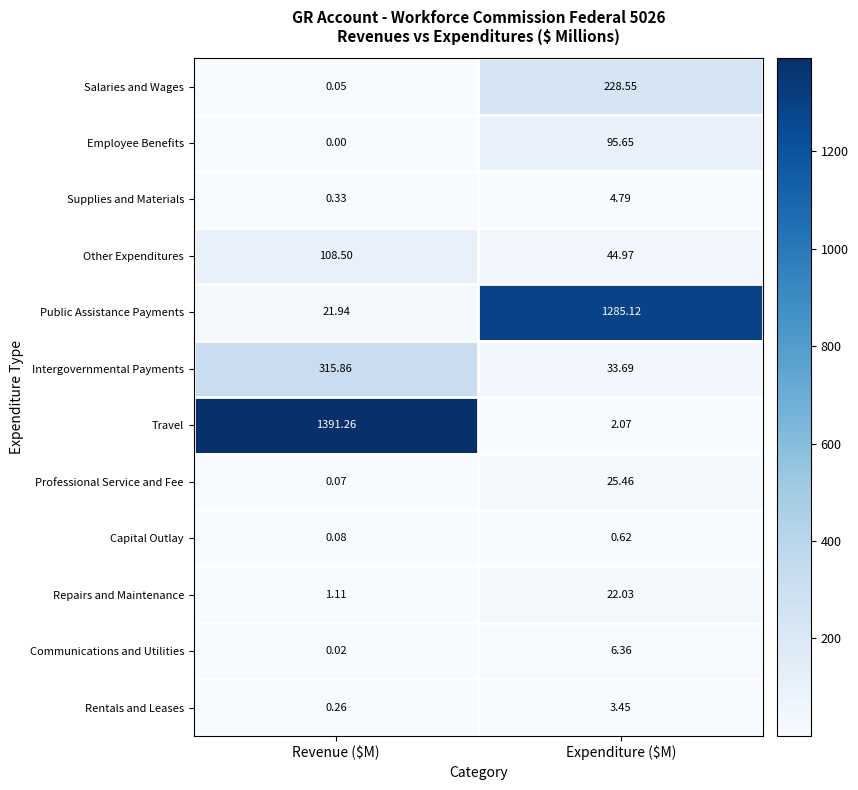

At Revenue ($M), list the series in order from smallest to largest.

Employee Benefits, Communications and Utilities, Salaries and Wages, Professional Service and Fee, Capital Outlay, Rentals and Leases, Supplies and Materials, Repairs and Maintenance, Public Assistance Payments, Other Expenditures, Intergovernmental Payments, Travel